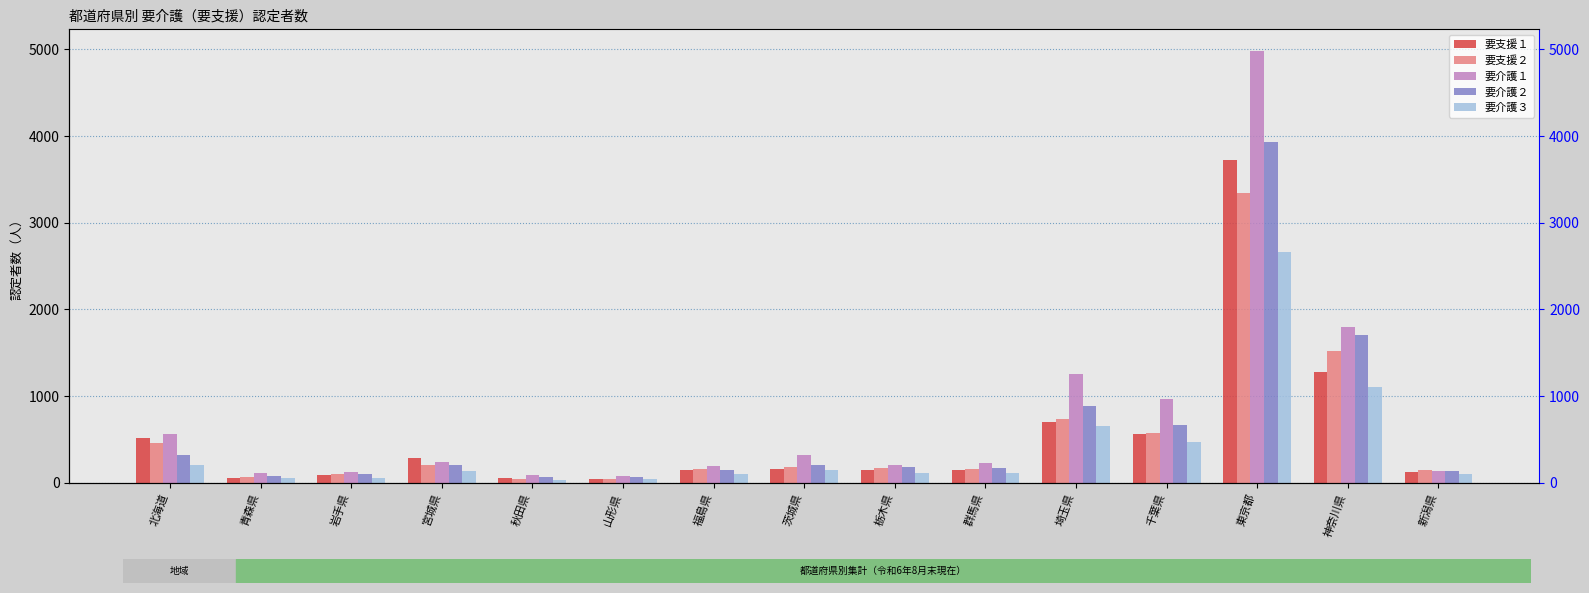

What is the total value across all series at 北海道?

2063